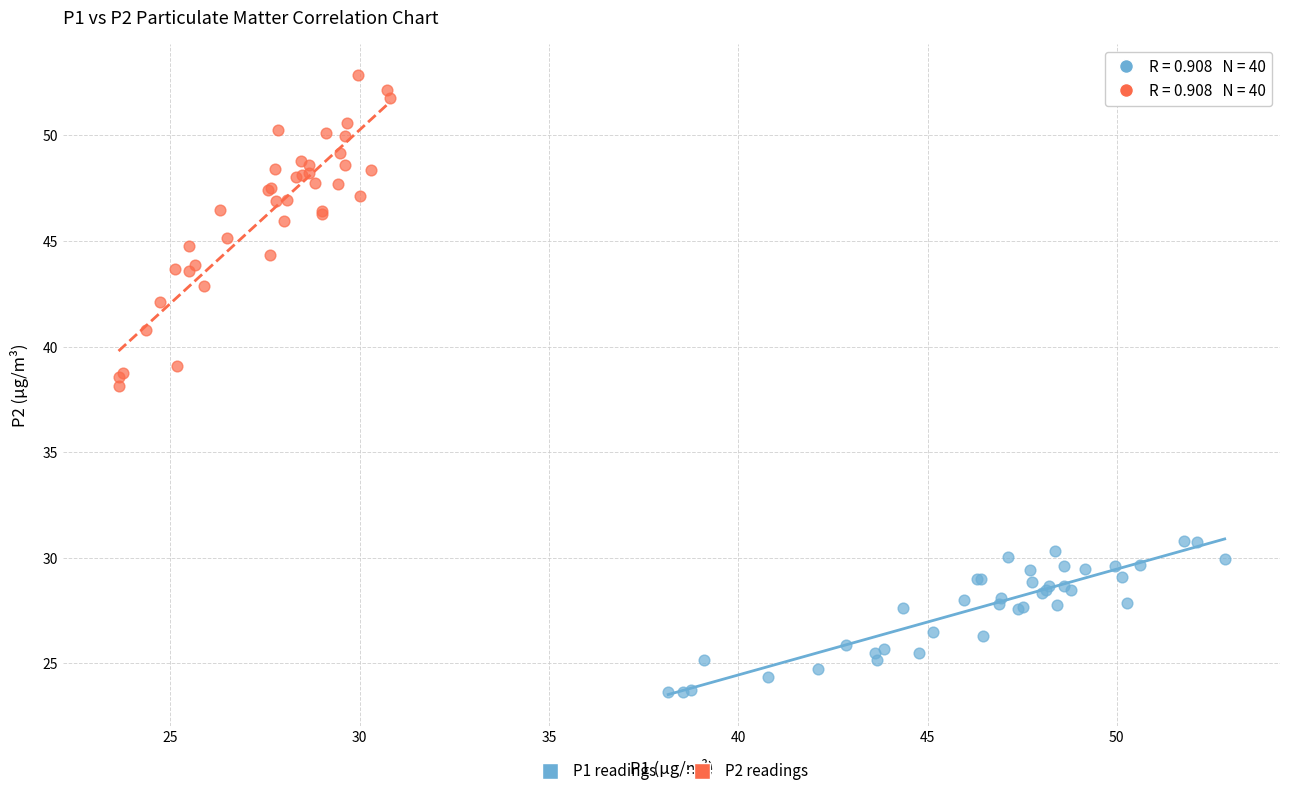

What are all the series names shown in the legend?

P1 readings, P2 readings